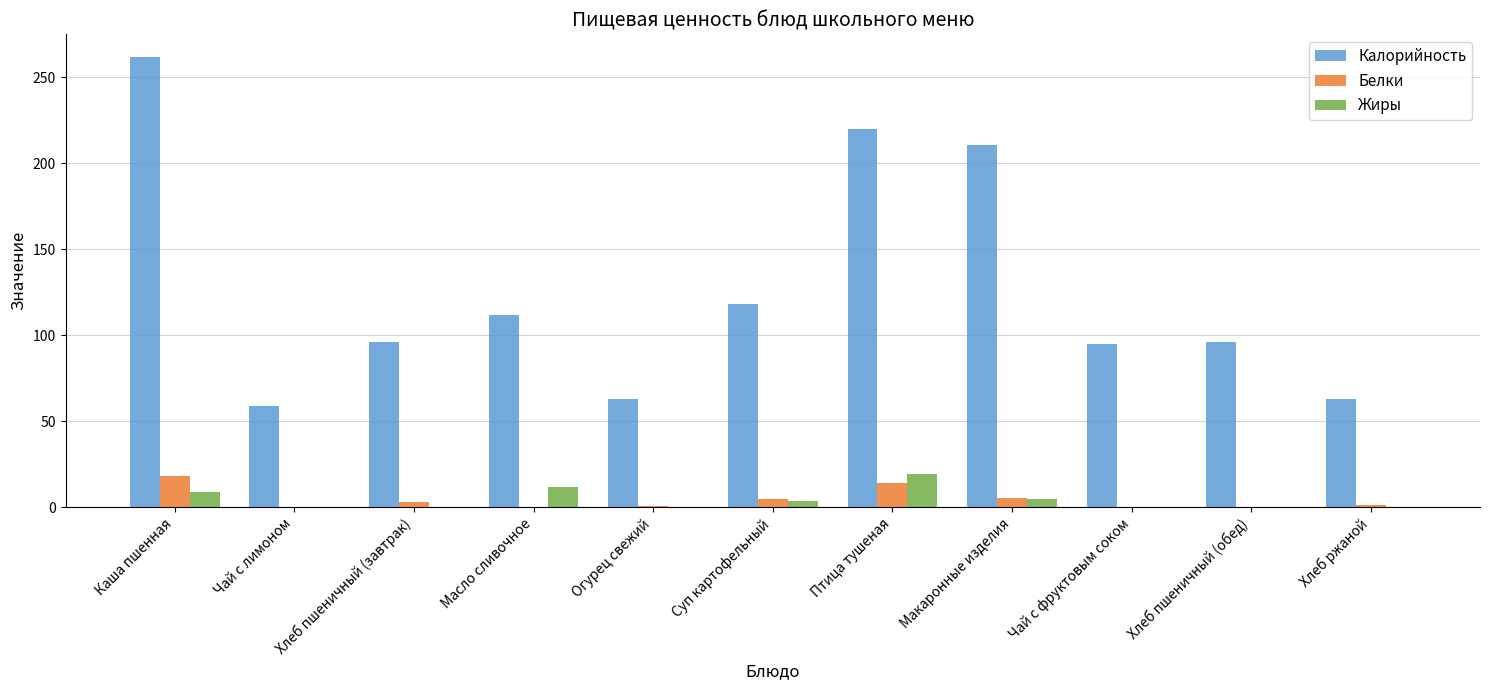

How many groups of bars are there?

11